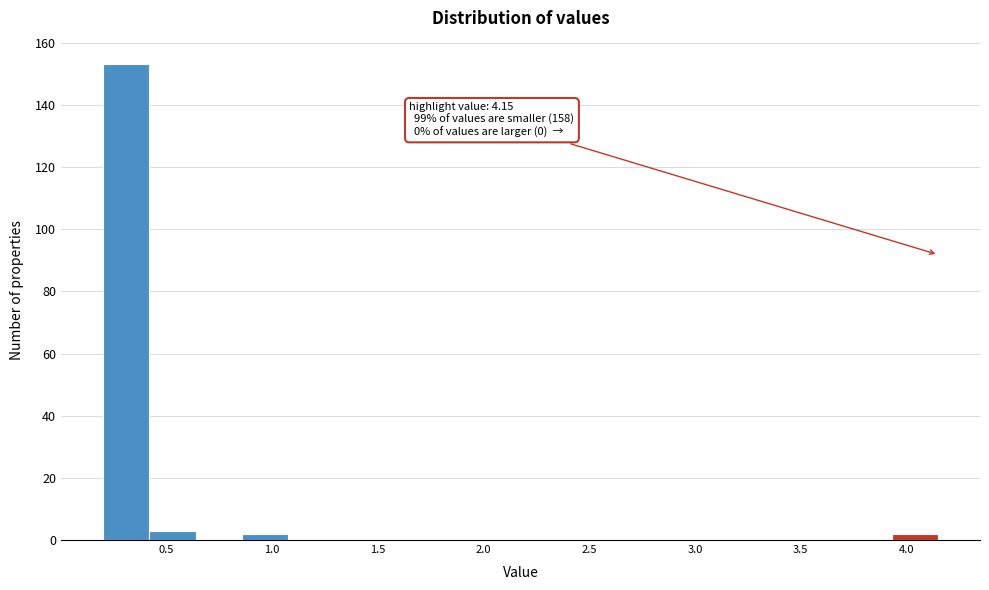

Which range on the x-axis has the tallest bar?

0.20 to 0.40